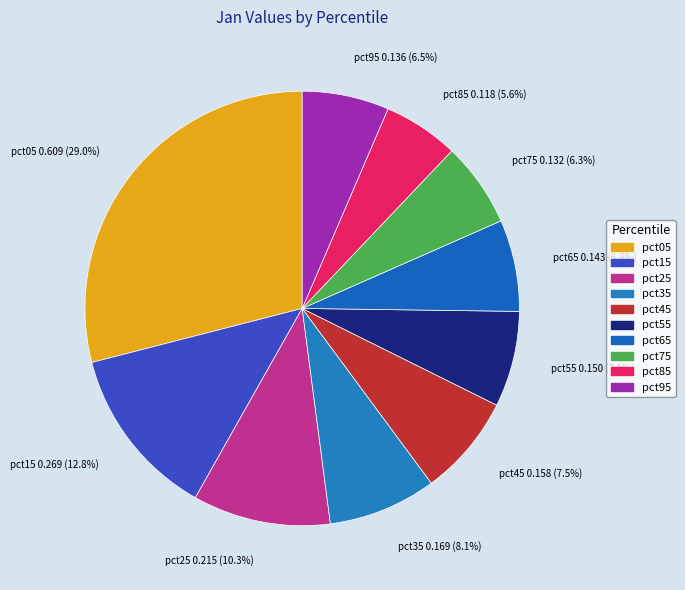

To the nearest percent, what portion does pct65 represent?

7%